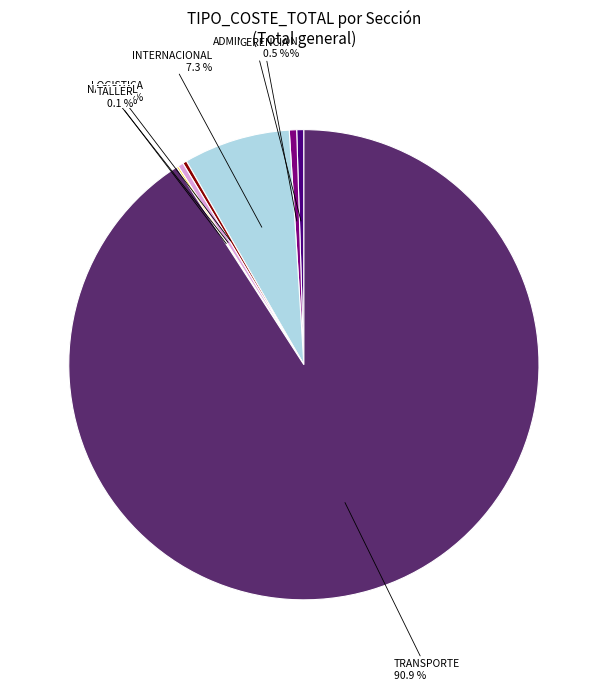

What is the largest slice in the pie chart?

TRANSPORTE